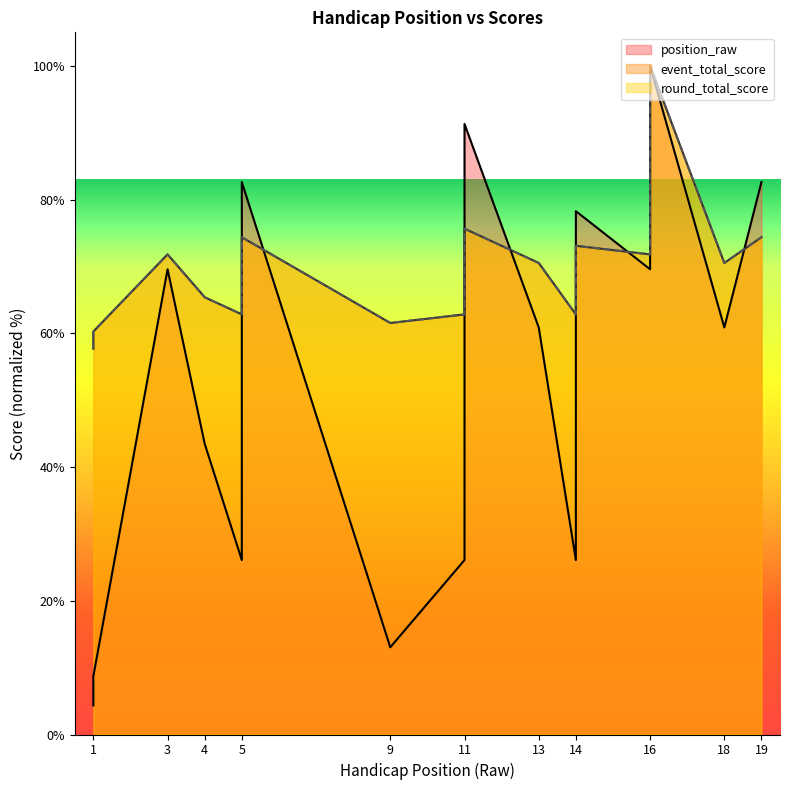

Reading right to left, extract all data points from this chart.

position_raw: 82.6	60.9	100.0	69.6	78.3	26.1	60.9	91.3	26.1	13.0	13.0	82.6	52.2	39.1	26.1	43.5	69.6	8.7	4.3
event_total_score: 74.4	70.5	100.0	71.8	73.1	62.8	70.5	75.6	62.8	61.5	61.5	74.4	69.2	64.1	62.8	65.4	71.8	60.3	57.7
round_total_score: 74.4	70.5	100.0	71.8	73.1	62.8	70.5	75.6	62.8	61.5	61.5	74.4	69.2	64.1	62.8	65.4	71.8	60.3	57.7